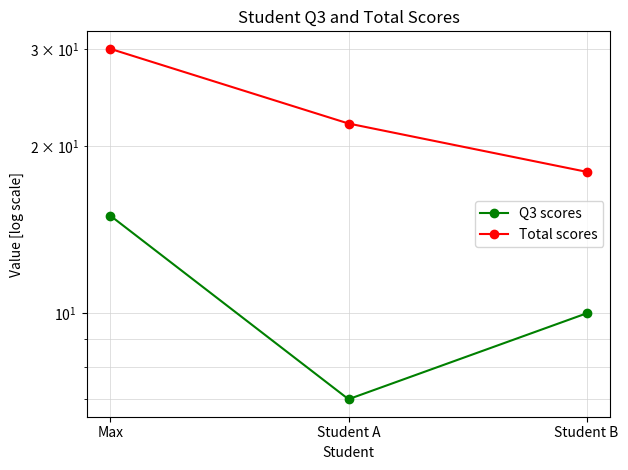

What is the label of the 2nd point from the left?

Student A